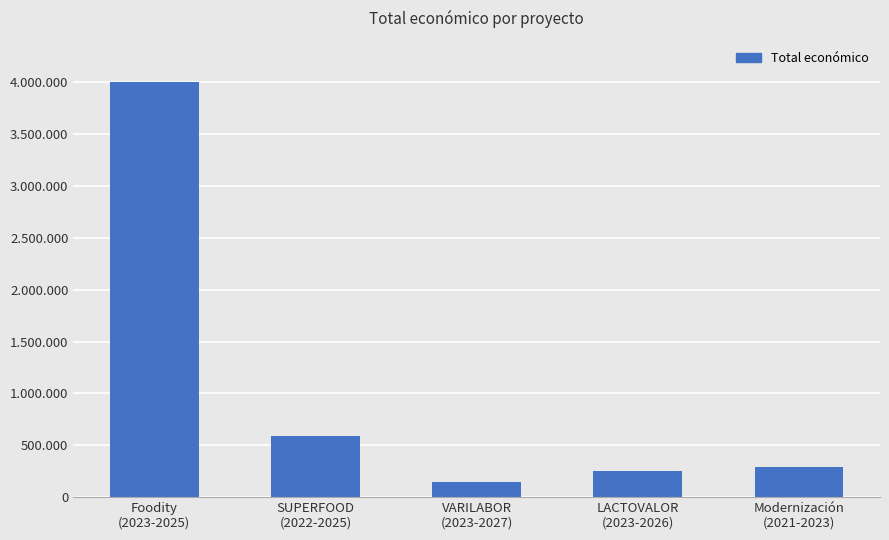

What is the average value?

1056970